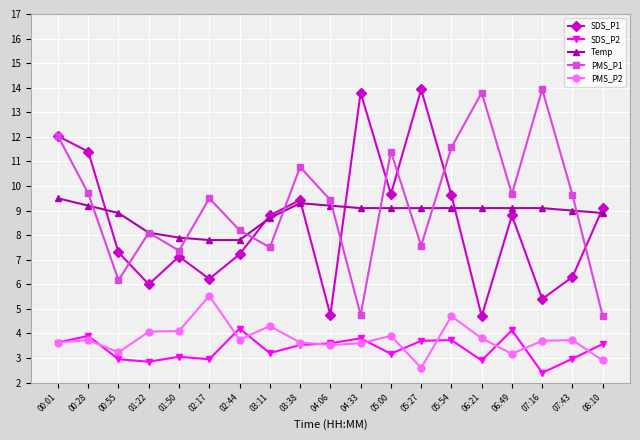

Which series has the largest total across all categories?

PMS_P1